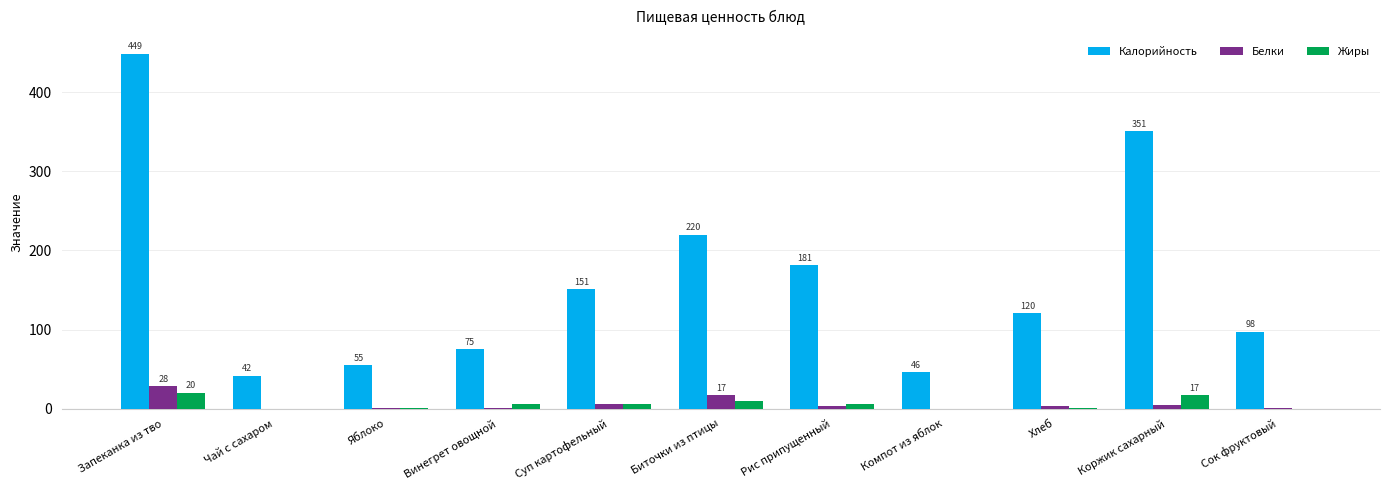

Is it true that Калорийность equals 682.2 at Запеканка из тво?

False